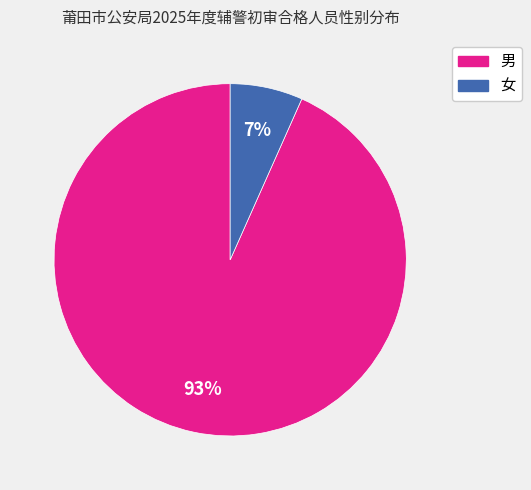

Do 男 and 女 together represent more than half of the pie?

Yes